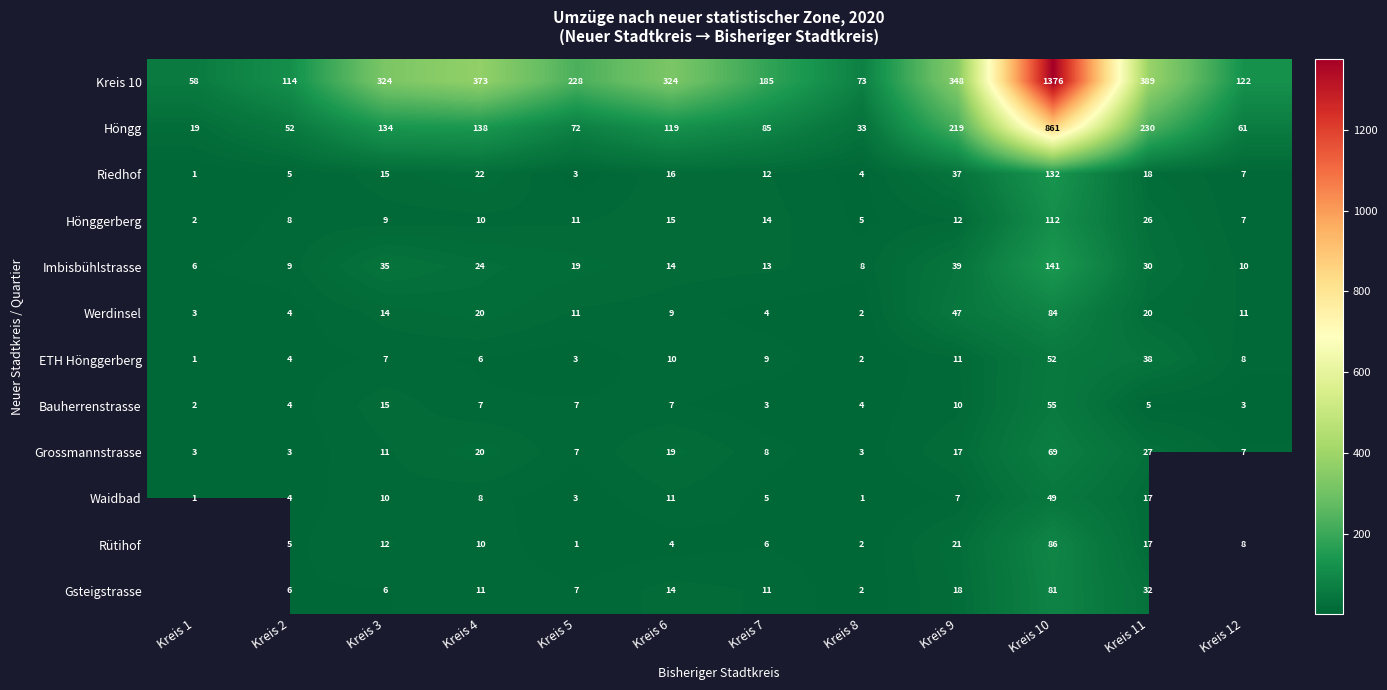

The value of Hönggerberg at Kreis 12 is 7. True or false?

True